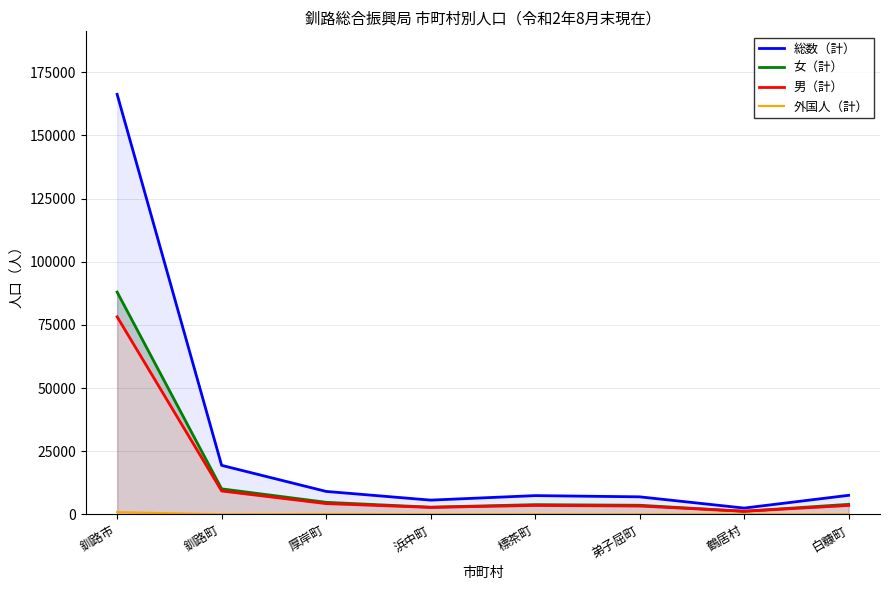

Is the value of 外国人（計） at 浜中町 greater than the value of 女（計） at 鶴居村?

No